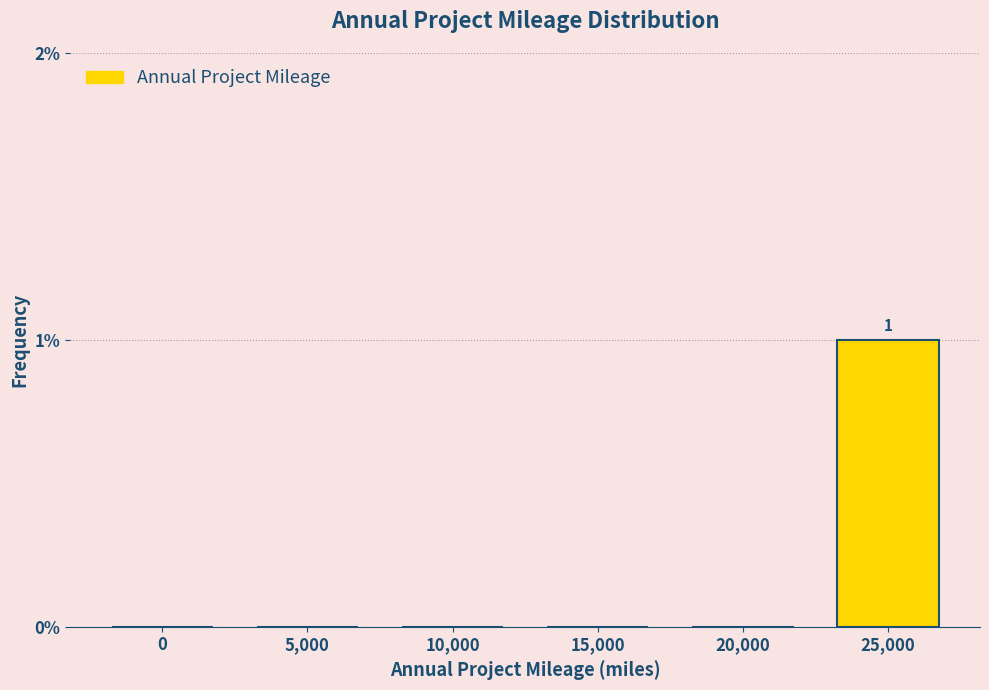

Reading right to left, what are all the values shown in this chart?

25,000=1	20,000=0	15,000=0	10,000=0	5,000=0	0=0